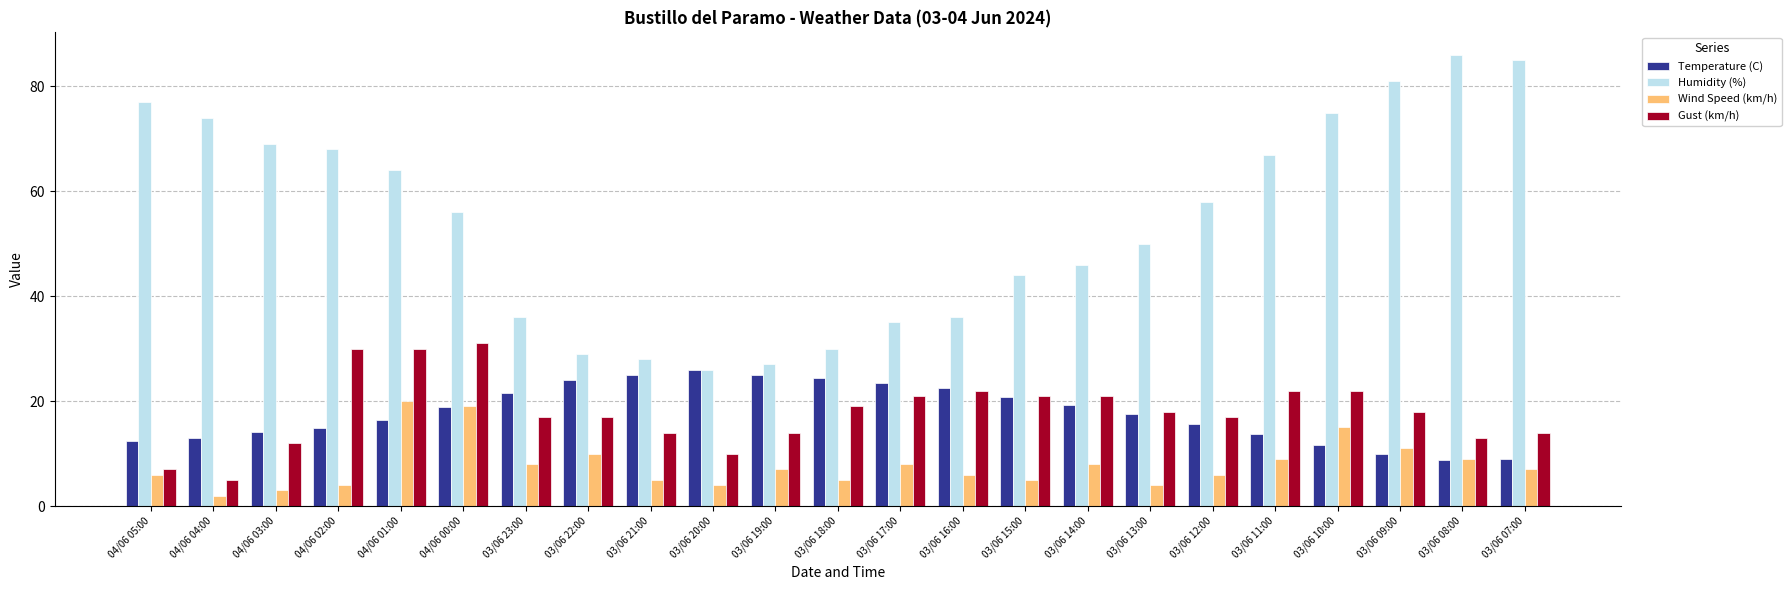

Is the value of Humidity (%) at 03/06 20:00 greater than the value of Gust (km/h) at 03/06 21:00?

Yes